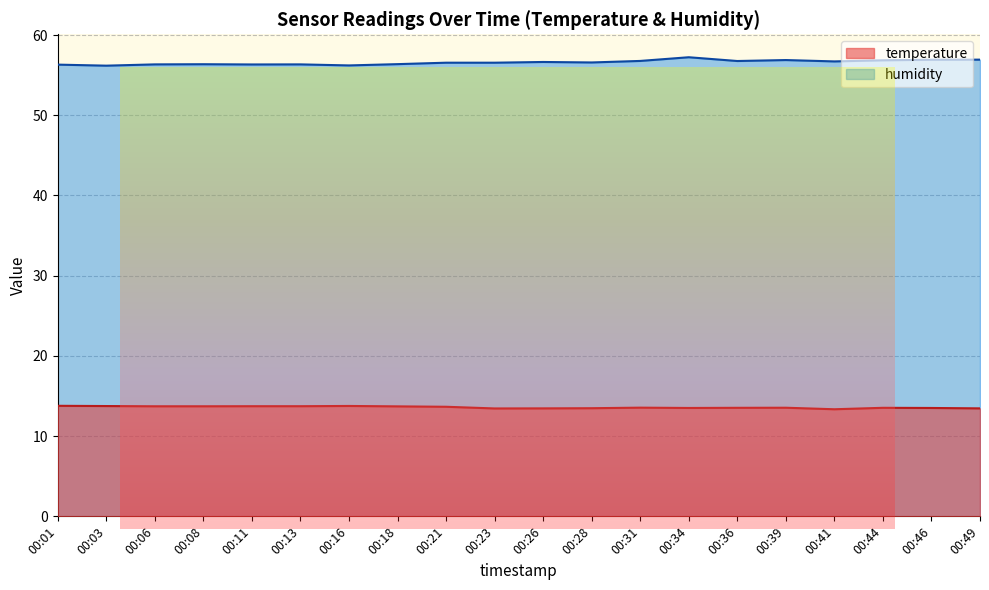

What is the minimum value shown in the chart?

13.3